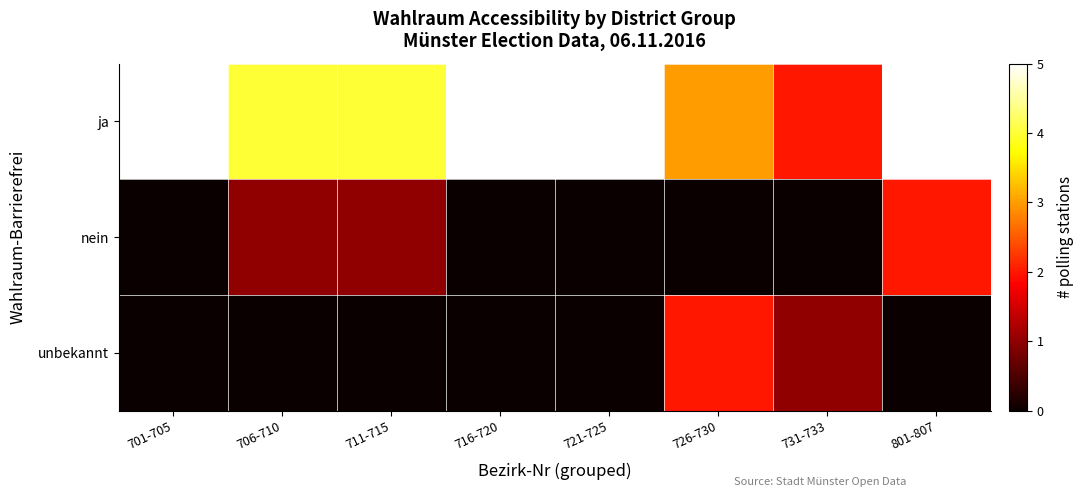

Reading left to right, what are all the values shown in this chart?

ja: 701-705=5	706-710=4	711-715=4	716-720=5	721-725=5	726-730=3	731-733=2	801-807=5
nein: 701-705=0	706-710=1	711-715=1	716-720=0	721-725=0	726-730=0	731-733=0	801-807=2
unbekannt: 701-705=0	706-710=0	711-715=0	716-720=0	721-725=0	726-730=2	731-733=1	801-807=0